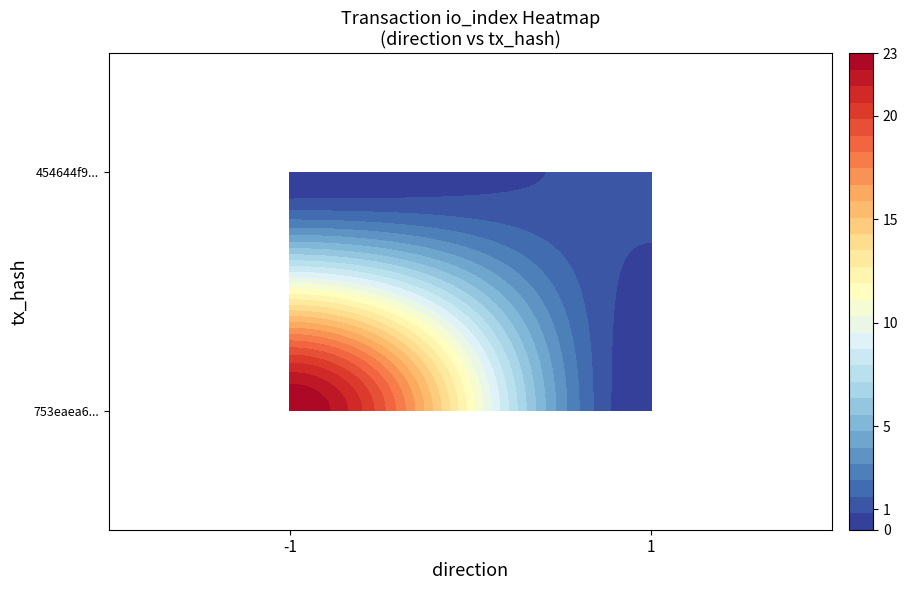

What is the approximate value of 454644f9242ff966f4ace1de86174b5bacb2462 at io_index?

1